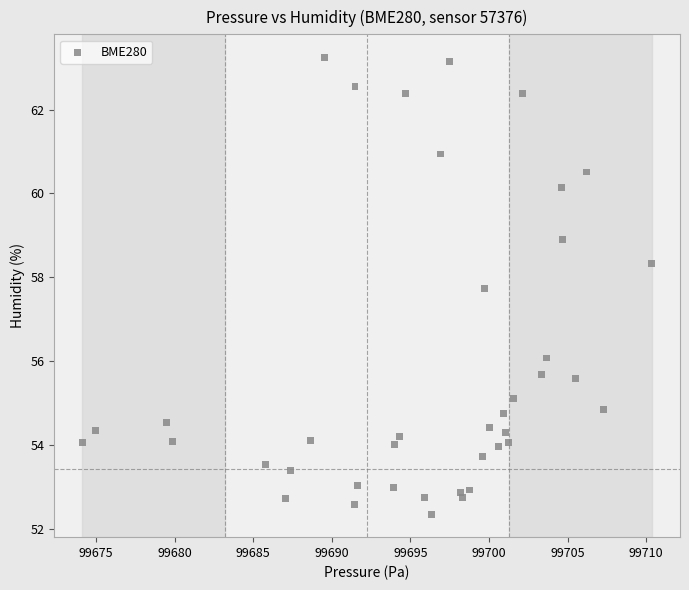

What Y value in the scatter plot is closest to 57?

57.7